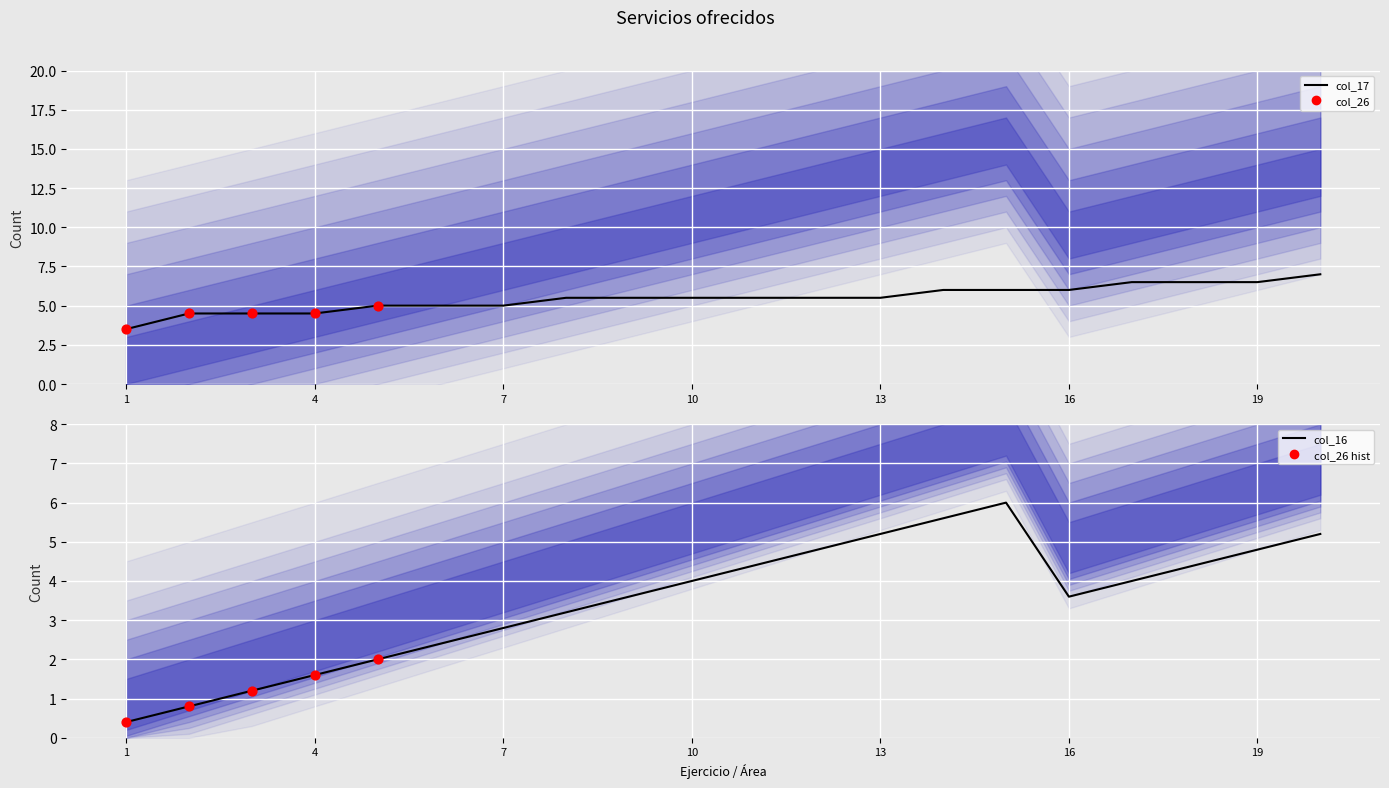

What is the total value across all series at 13?

10.7